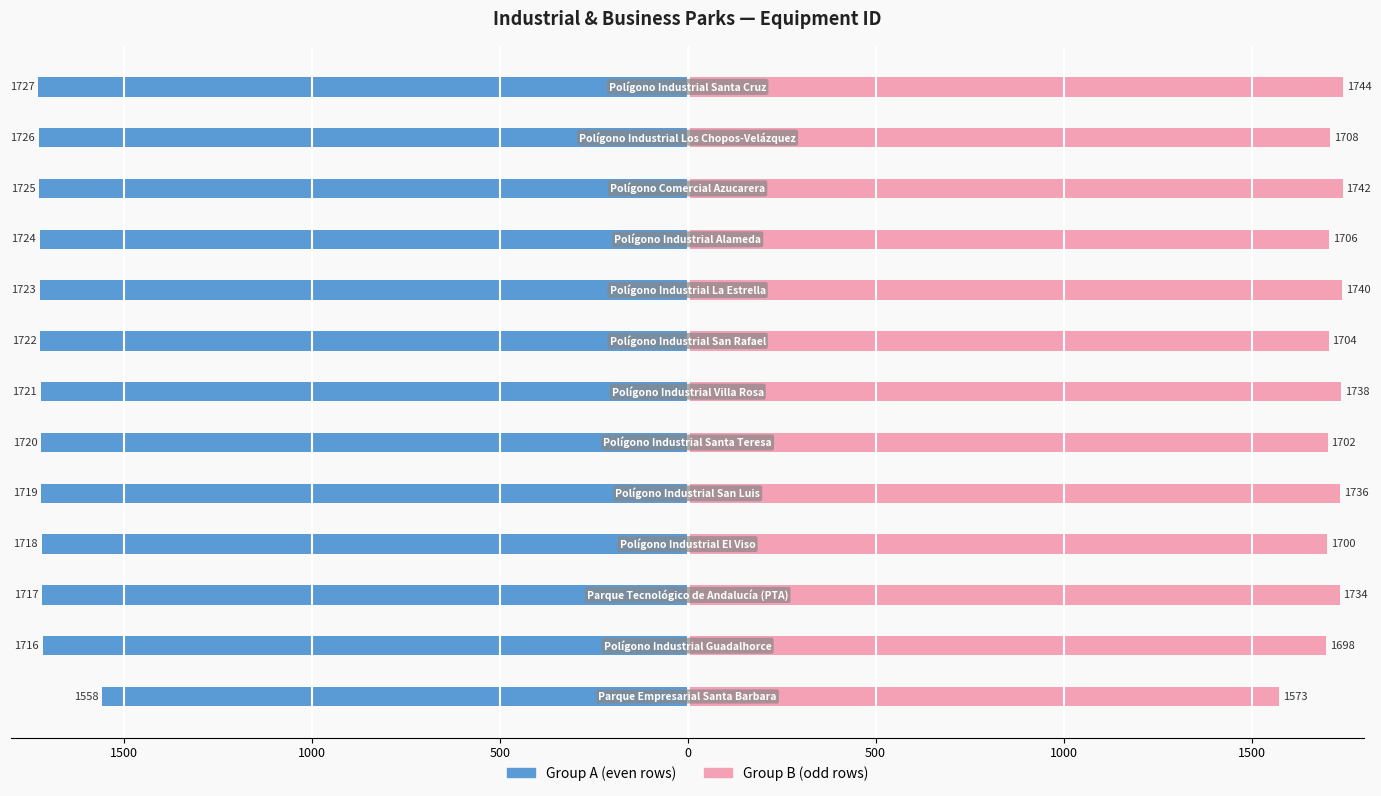

How many groups of bars are there?

13